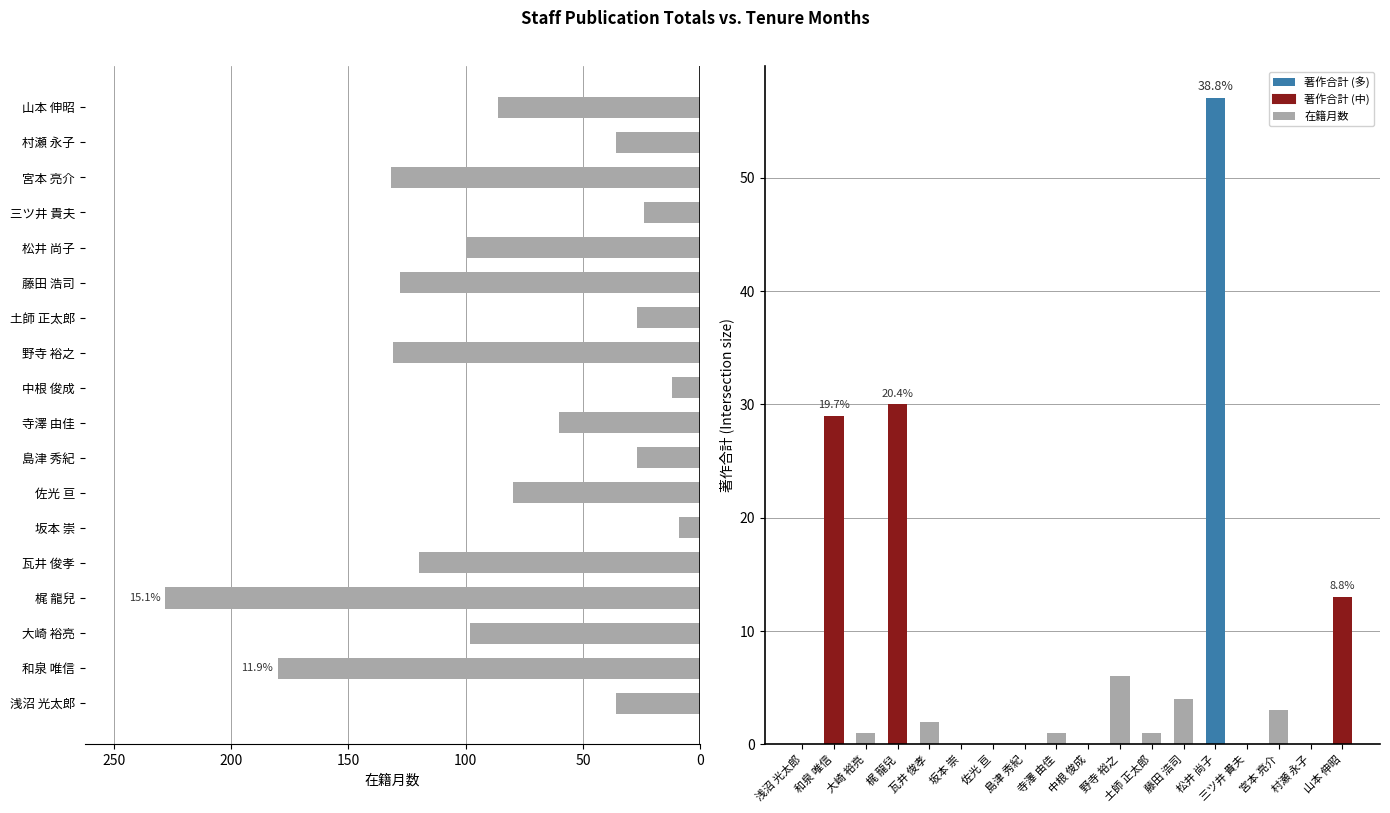

Is the value of 著作合計 at 寺澤 由佳 greater than the value of 在籍月数 at 村瀬 永子?

No